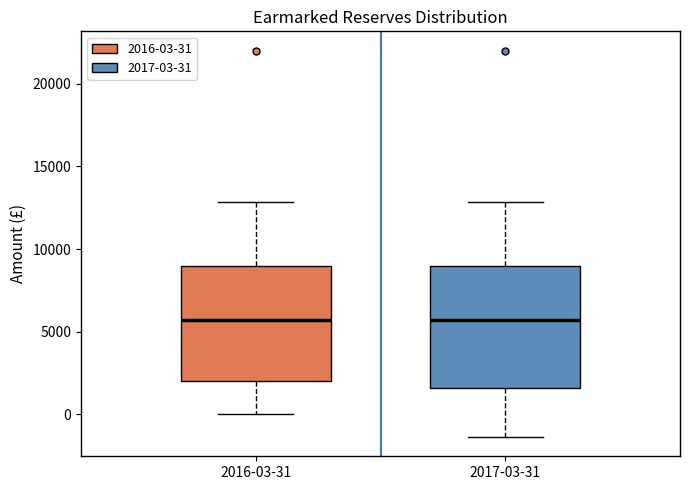

Reading left to right, read every box against the y-axis: the position of its median line, the range the box covers, and the ends of its whiskers. The values are not printed on the chart, so give them approximately, as read against the axis.

2016-03-31: median 5500, box 2000 to 9000, whiskers 0 to 13000
2017-03-31: median 5500, box 1500 to 9000, whiskers -1500 to 13000